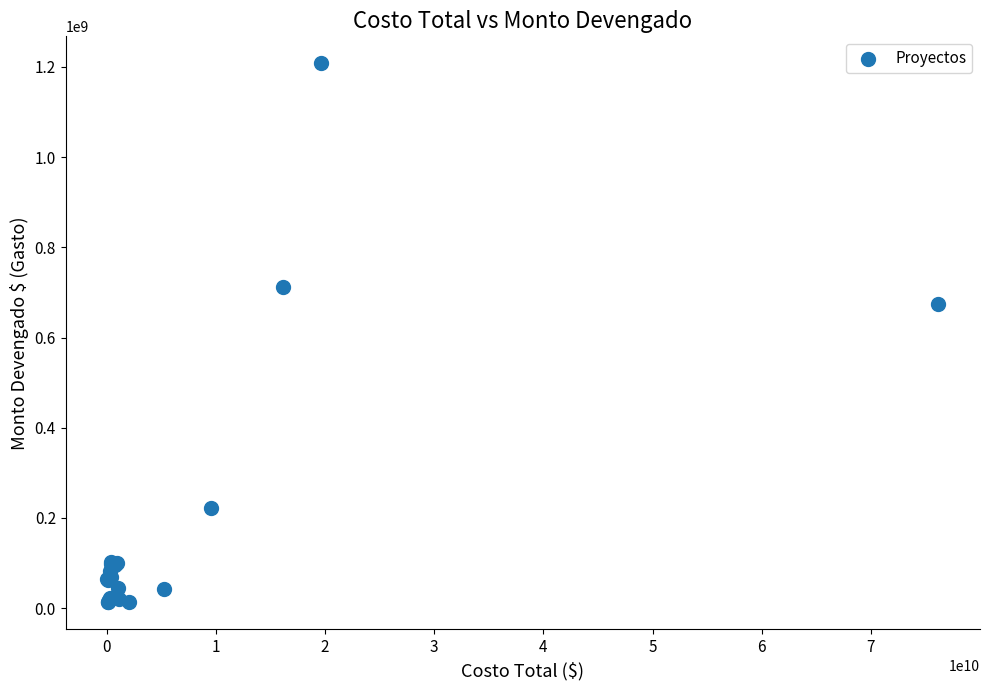

What Y value in the scatter plot is closest to 610683023?

675233366